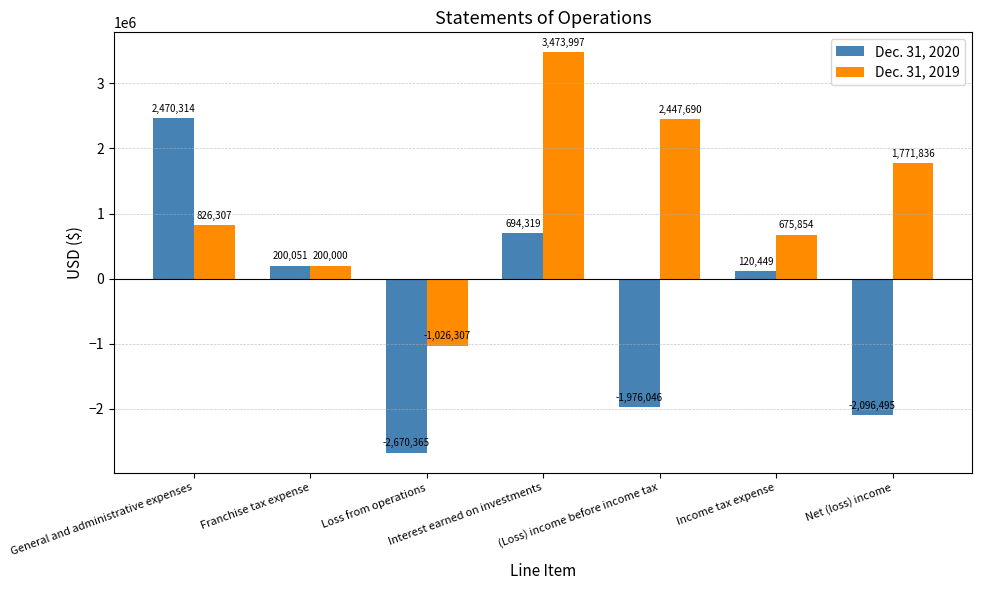

What is the sum of the Dec. 31, 2019 values at Income tax expense and Franchise tax expense?

875854